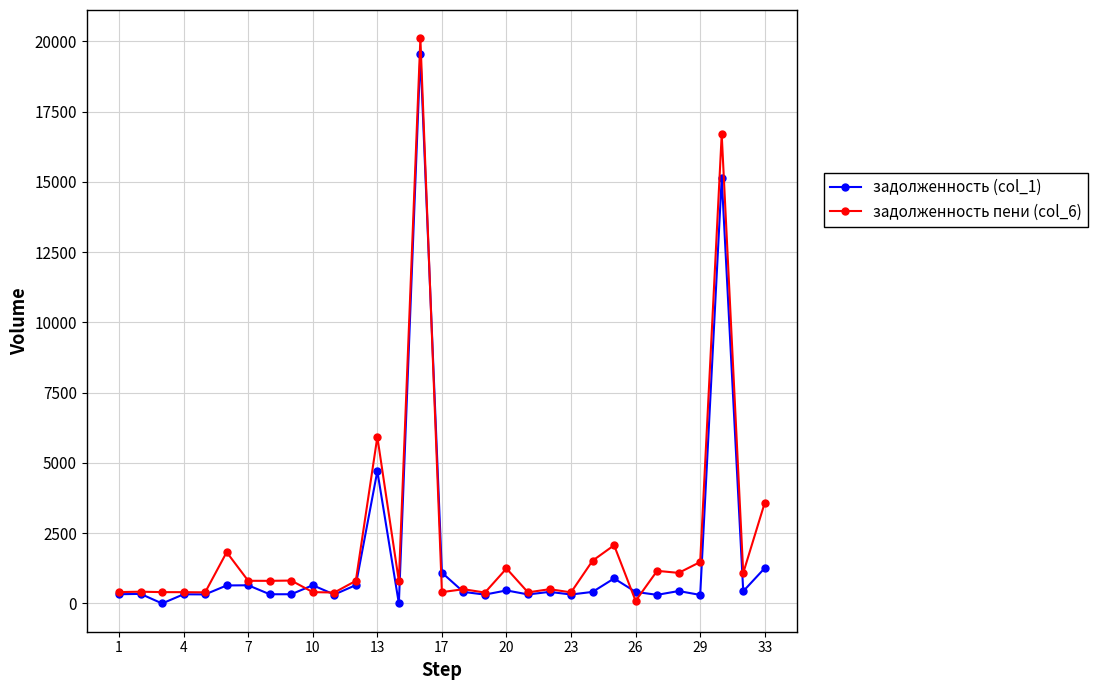

Is this an area chart (filled region under the line)?

No